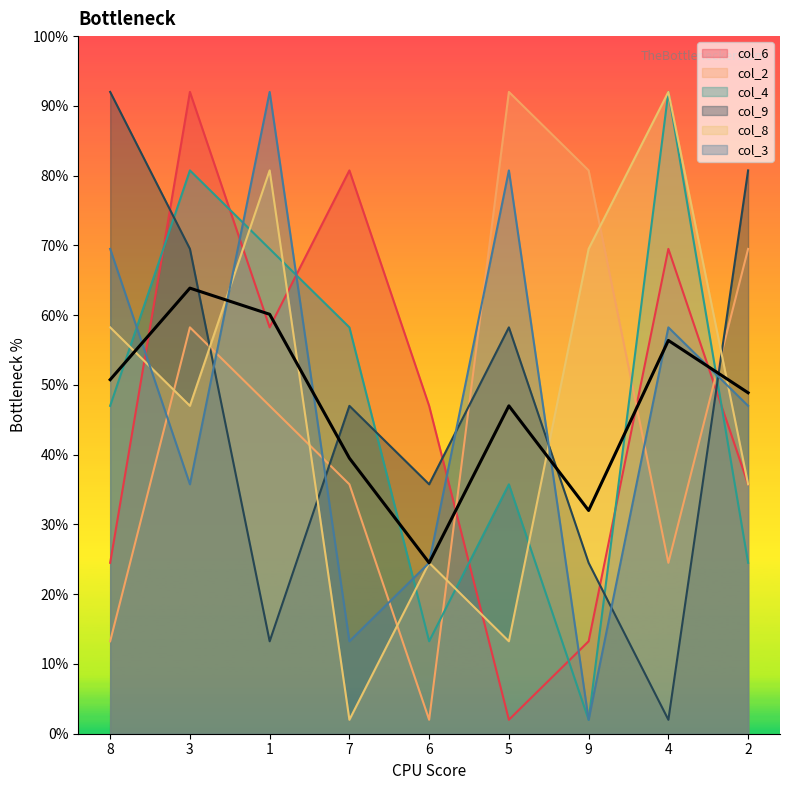

What are all the series names shown in the legend?

col_6, col_2, col_4, col_9, col_8, col_3